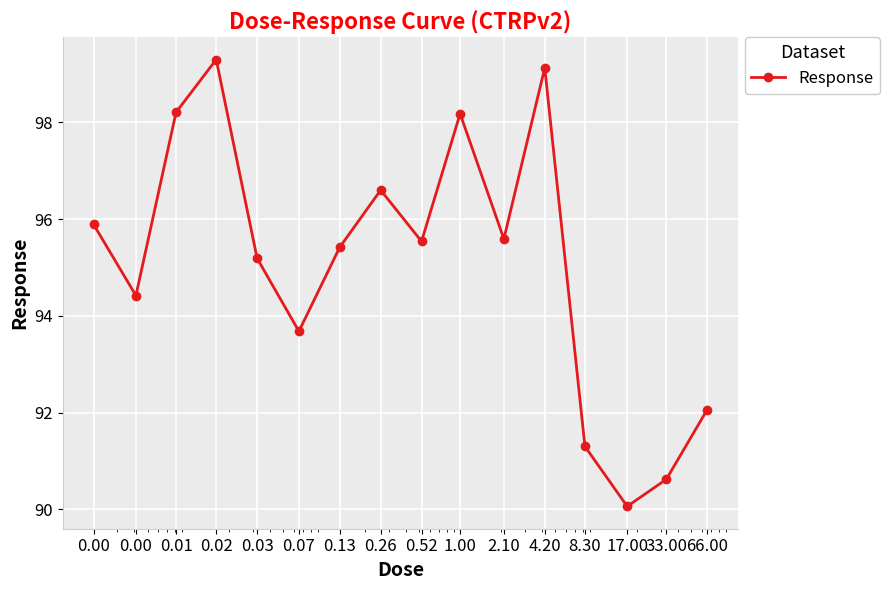

What is the smallest value displayed?

90.1